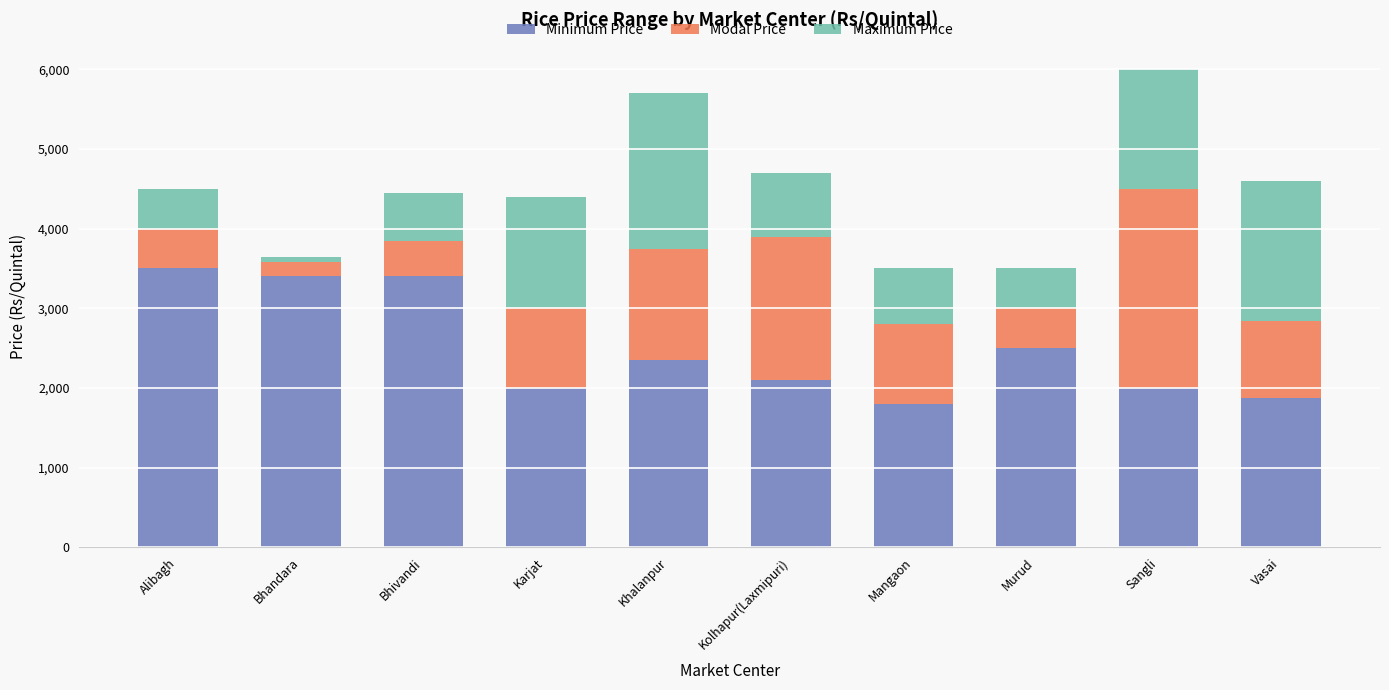

Where does the Minimum Price series first go above 2350?

Alibagh